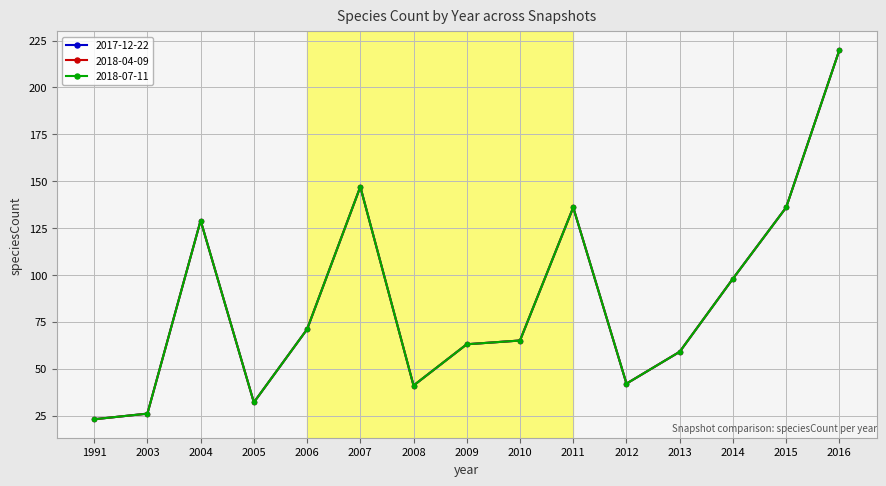

Is this an area chart (filled region under the line)?

No